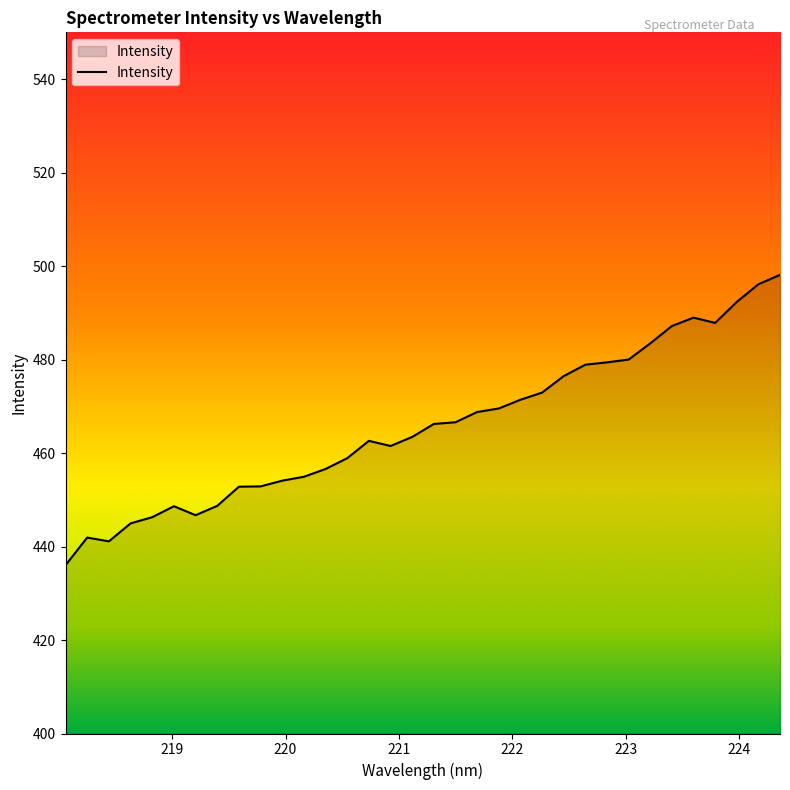

What is the difference between the maximum and minimum values?

62.1